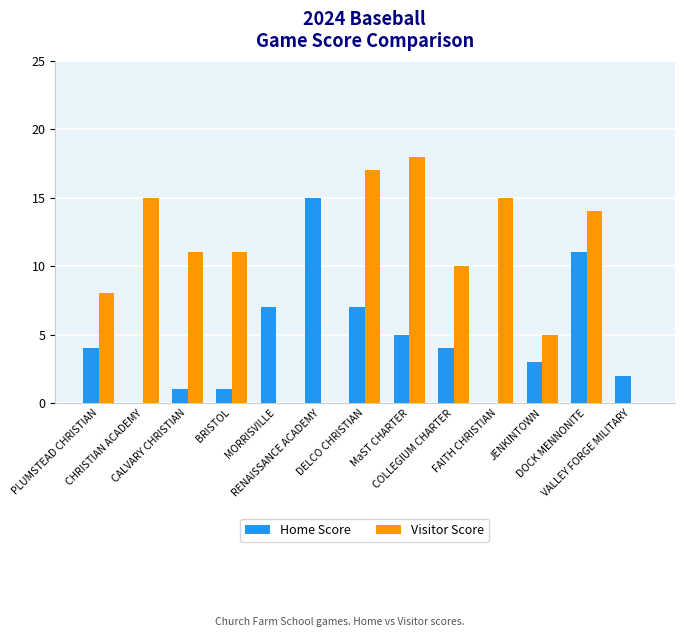

What is the highest value of the Visitor Score series?

18